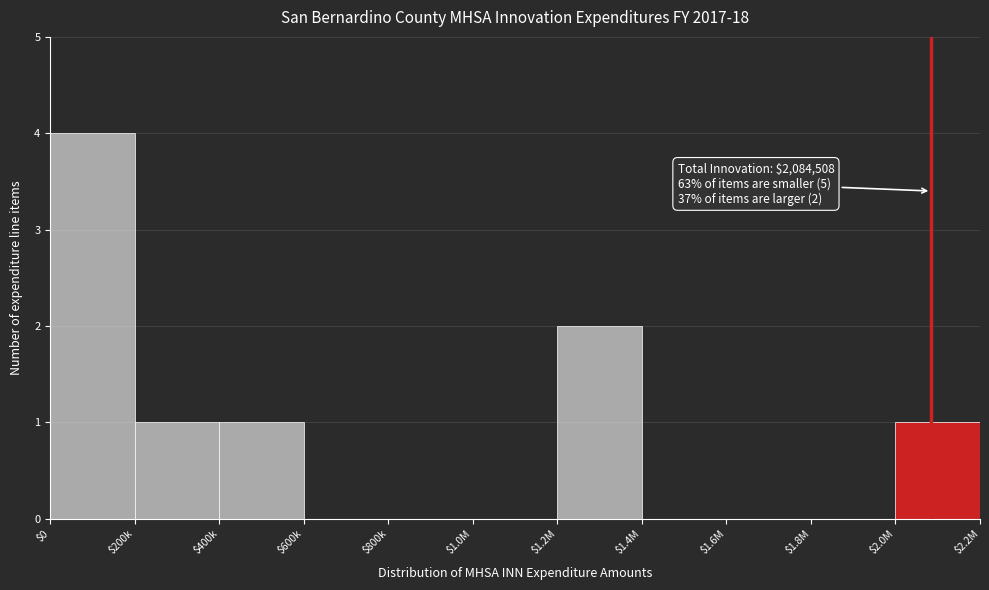

What is the sum of all values?

9